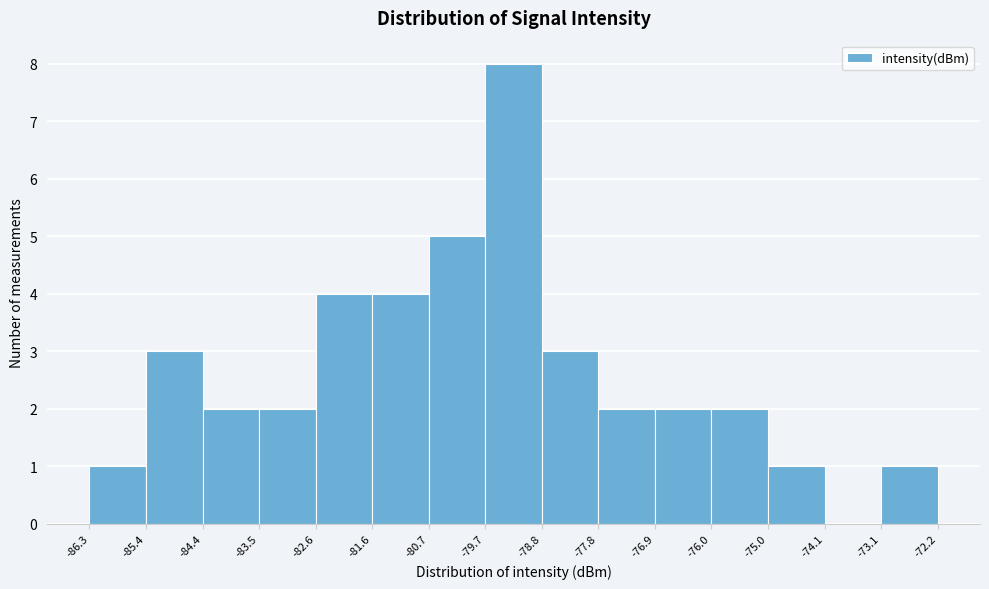

What is the height of the bar covering -78.8 to -77.8 on the x-axis? The values are not printed on the chart, so give them approximately, as read against the axis.

3